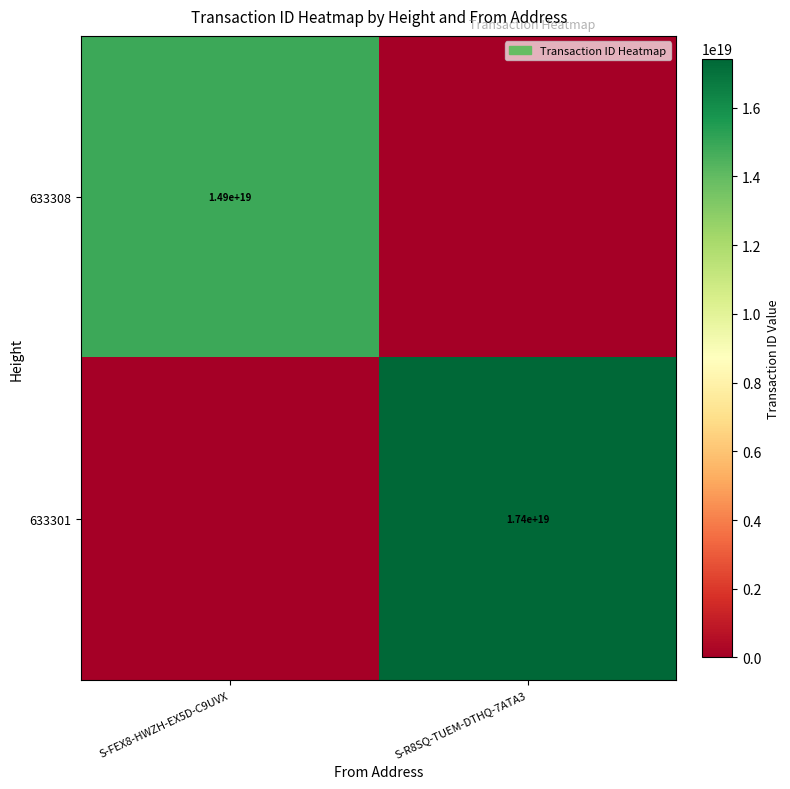

Is it true that 633301 equals 17400000000000000000 at S-R8SQ-TUEM-DTHQ-7ATA3?

True